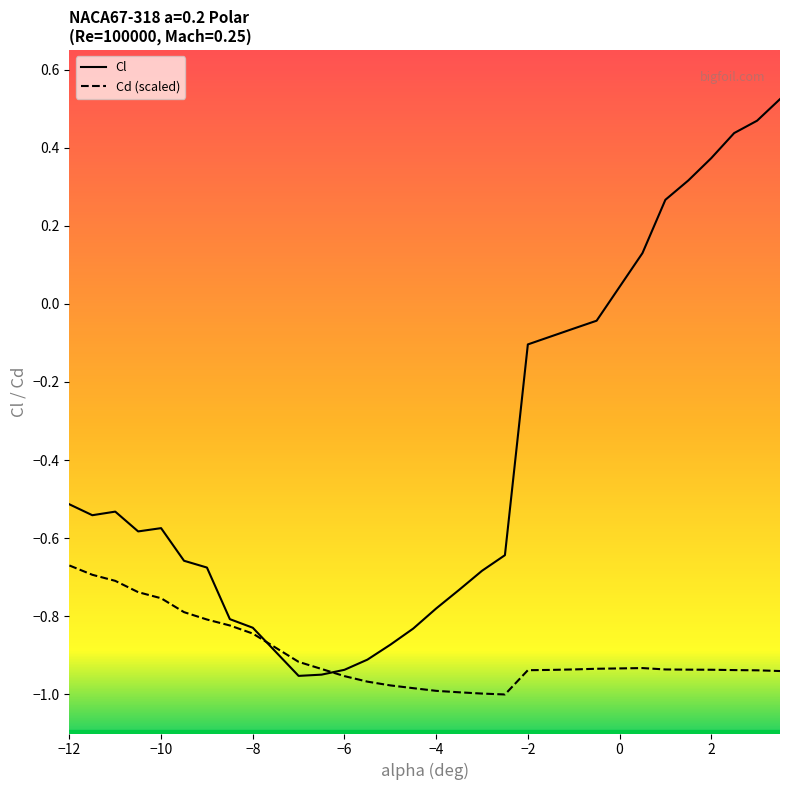

Rank the series by their maximum value, from highest to lowest.

Cl, Cd